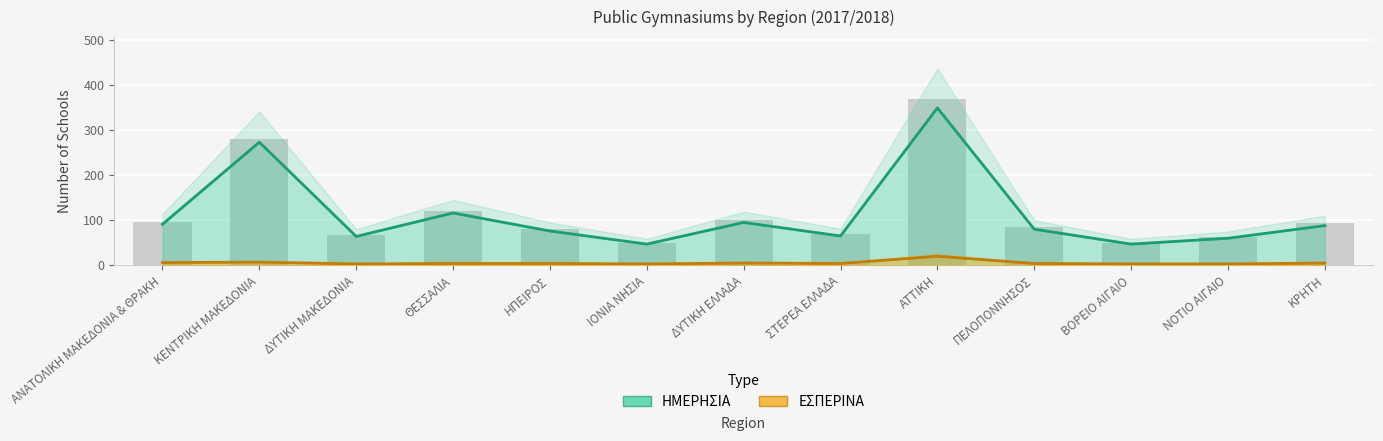

What is the smallest value displayed?

3